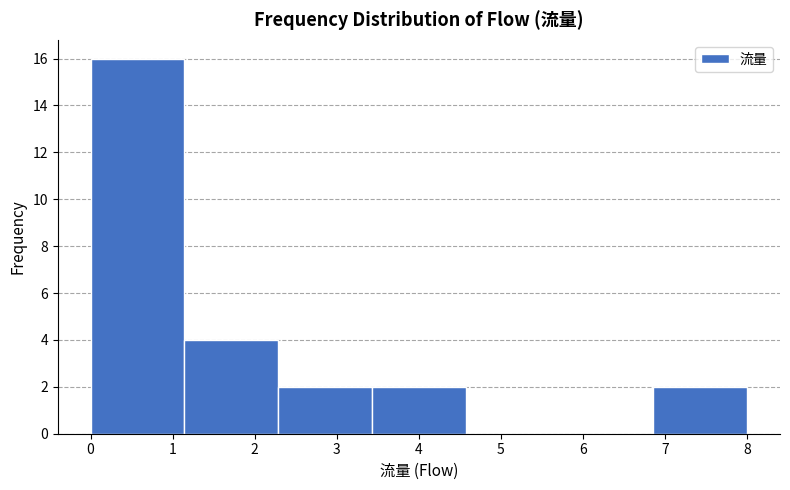

What is the height of the bar covering 3.4 to 4.6 on the x-axis? Neither the bar edges nor the heights are printed on the chart, so give them approximately, as read against the axes.

2